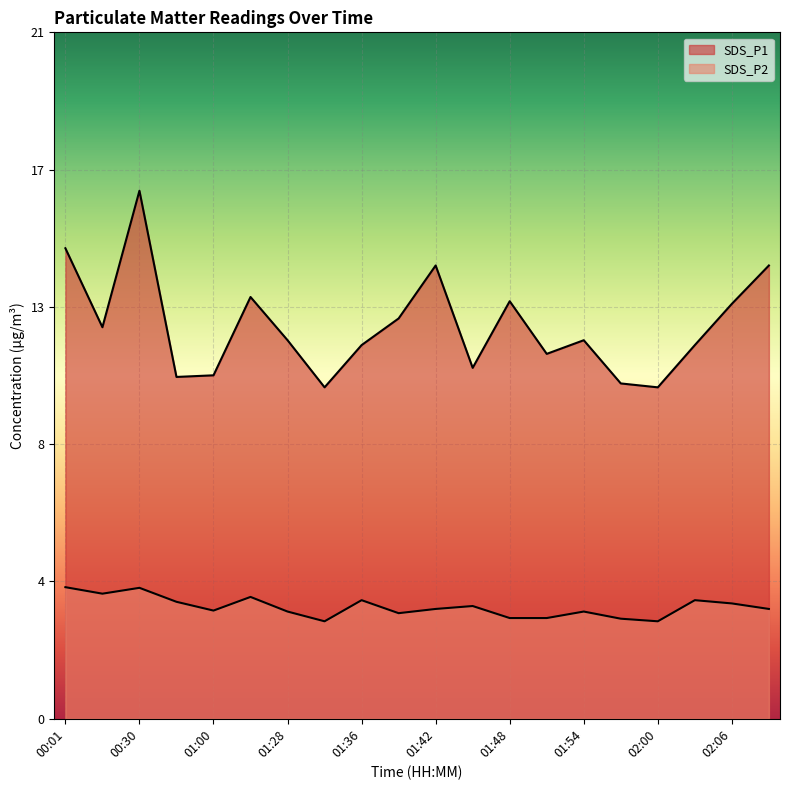

At how many categories does at least one series exceed 12?

9